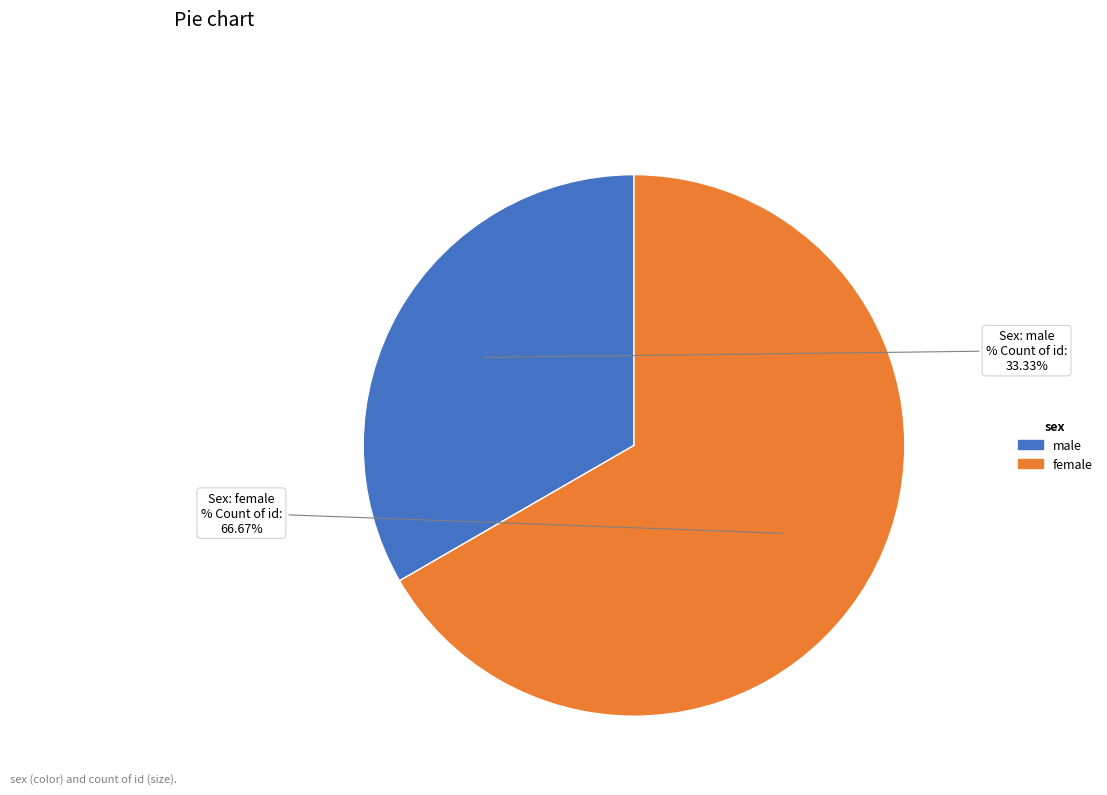

What is the total percentage of female and male?

100.0%